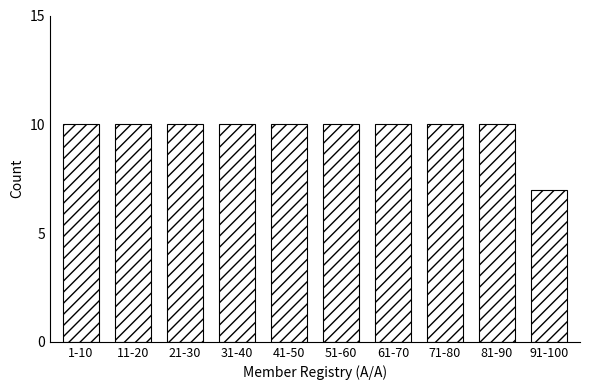

Reading left to right, extract all data points from this chart.

1-10=10	11-20=10	21-30=10	31-40=10	41-50=10	51-60=10	61-70=10	71-80=10	81-90=10	91-100=7